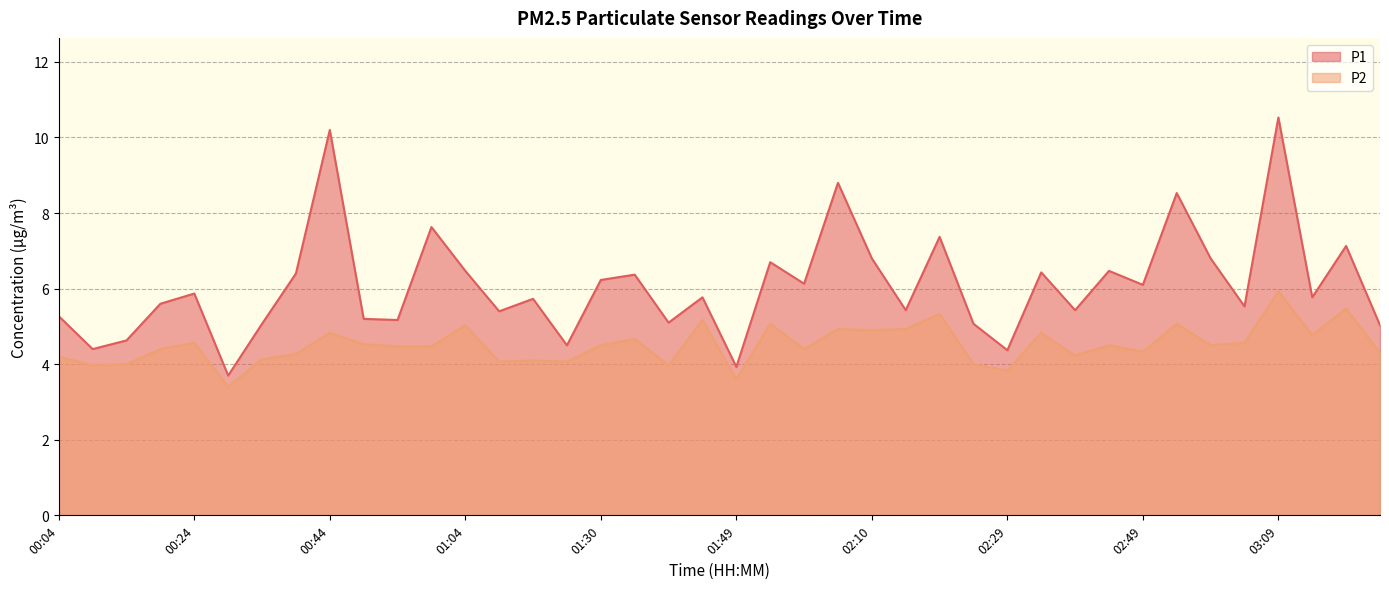

The P2 series shows 6.0 at 01:39. True or false?

False